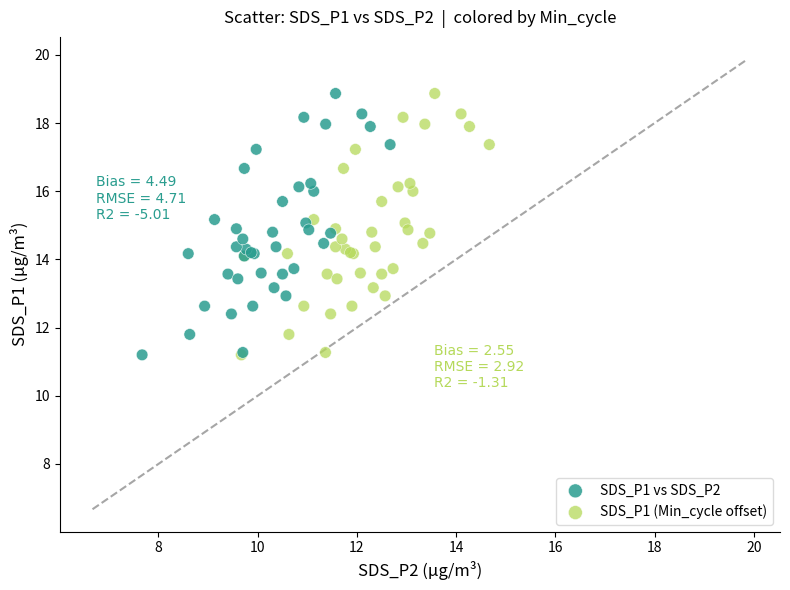

What are all the series names shown in the legend?

SDS_P1 vs SDS_P2, SDS_P1 (Min_cycle offset)